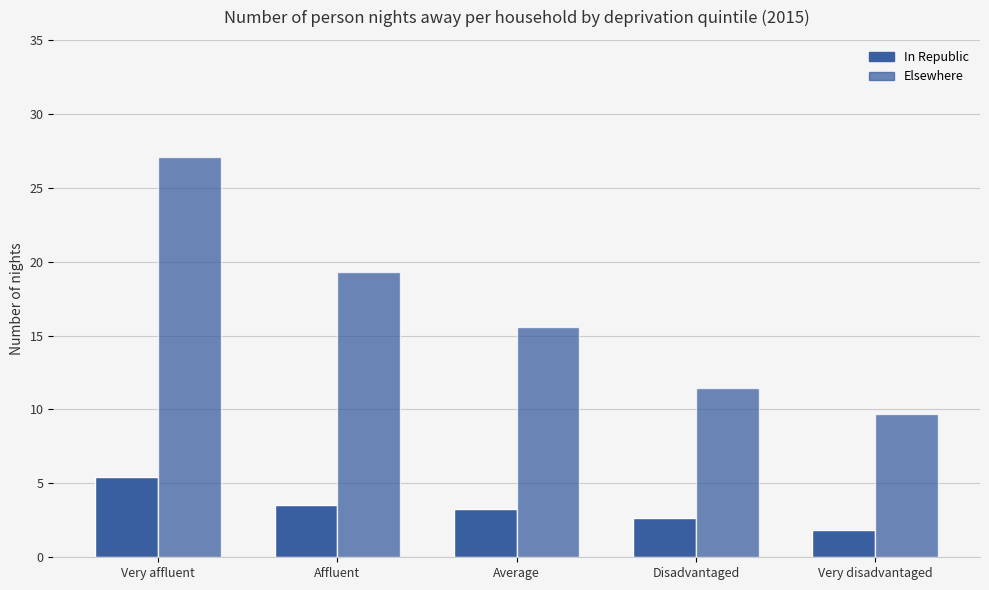

The Elsewhere series shows 9.7 at Very disadvantaged. True or false?

True